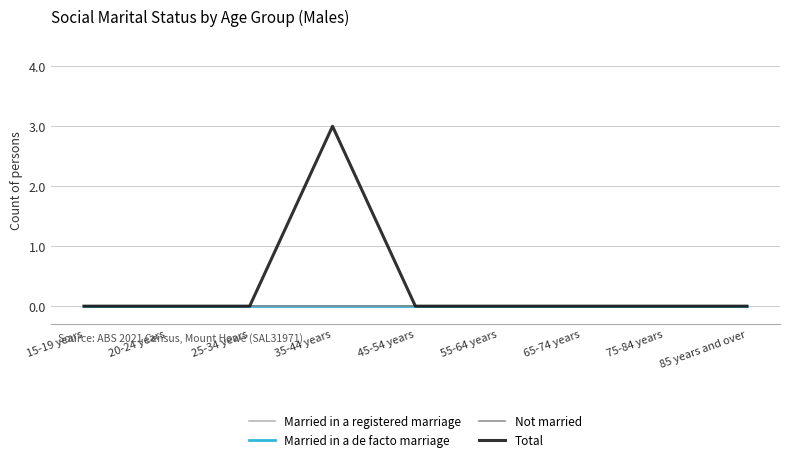

Does the chart display data point markers on the line(s)?

No